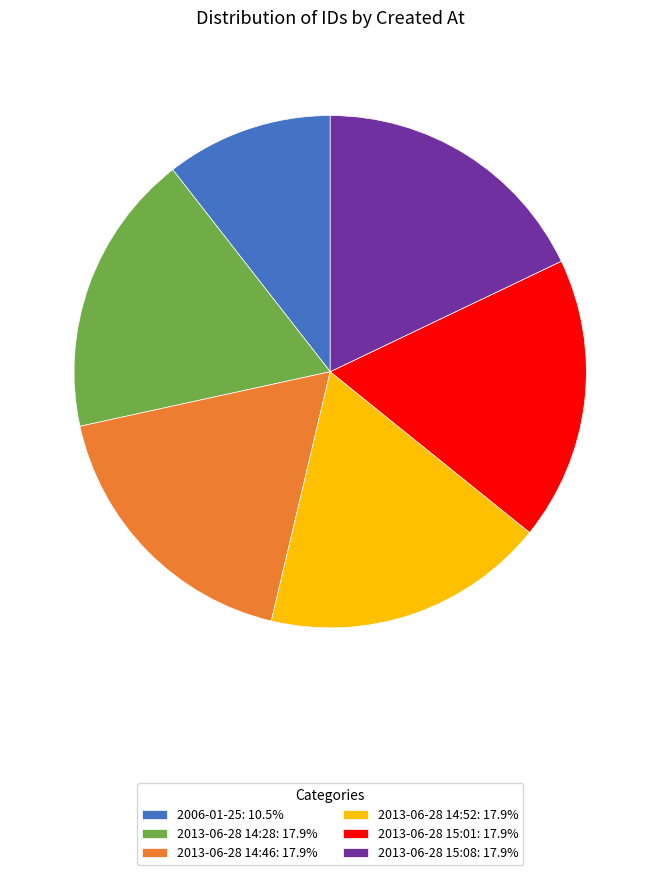

Is there a majority slice in this chart?

No